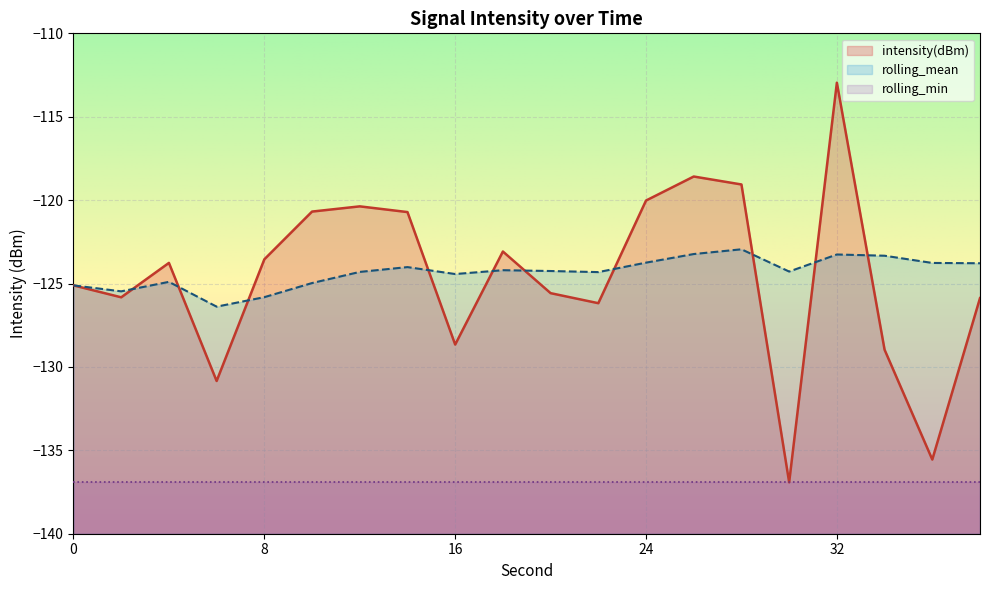

At which label does intensity(dBm) first exceed -123?

10